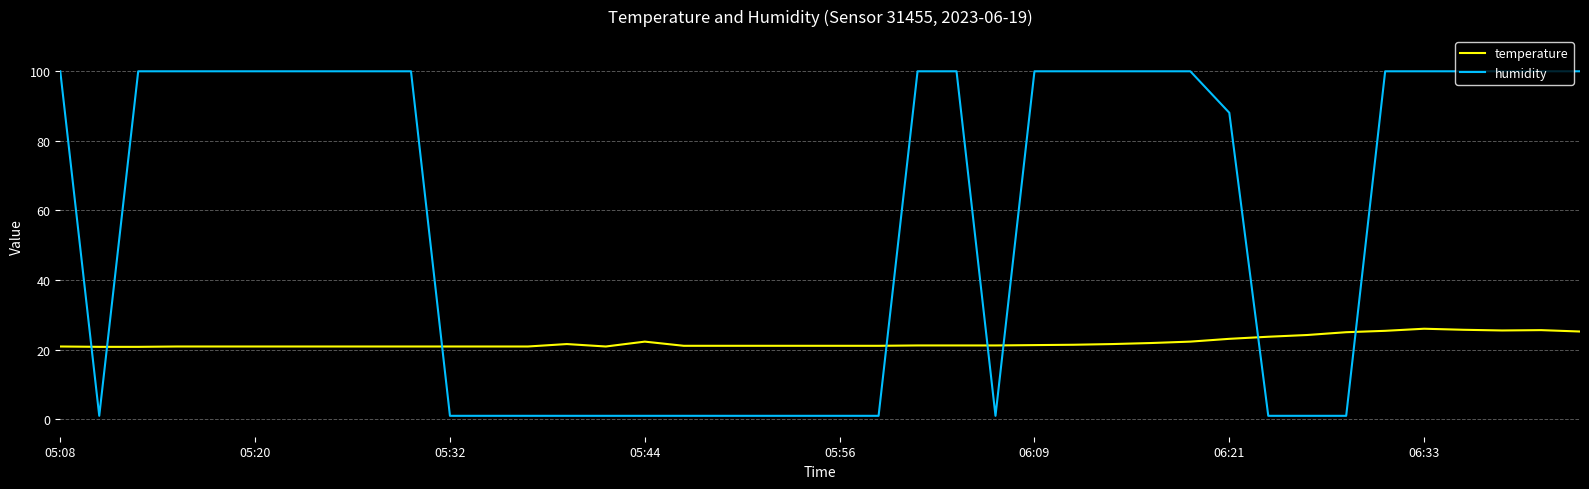

What is the maximum value for humidity?

99.9